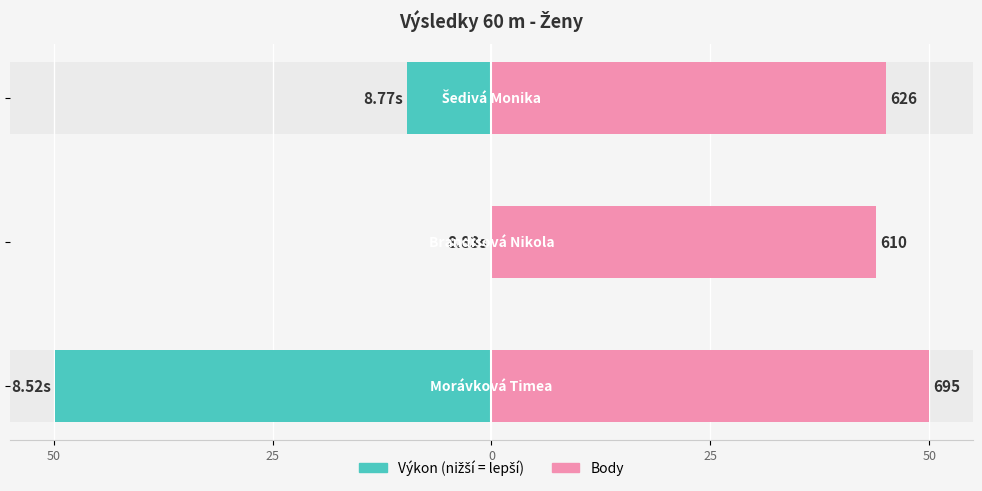

What is the difference between the highest and lowest values at 50?

99.8